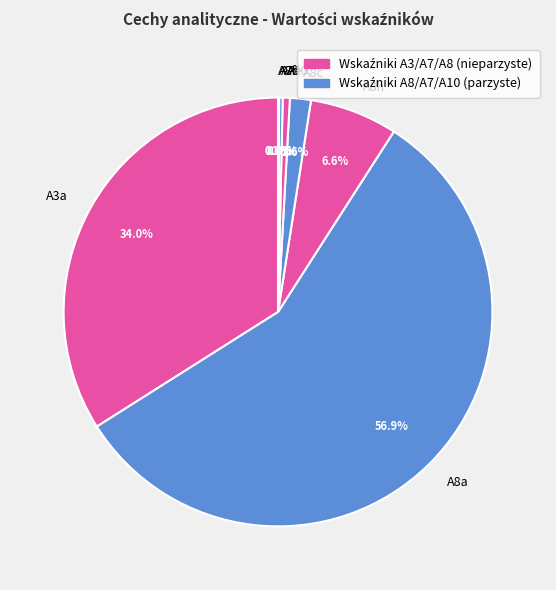

Does A8a account for over 50% of the chart?

Yes